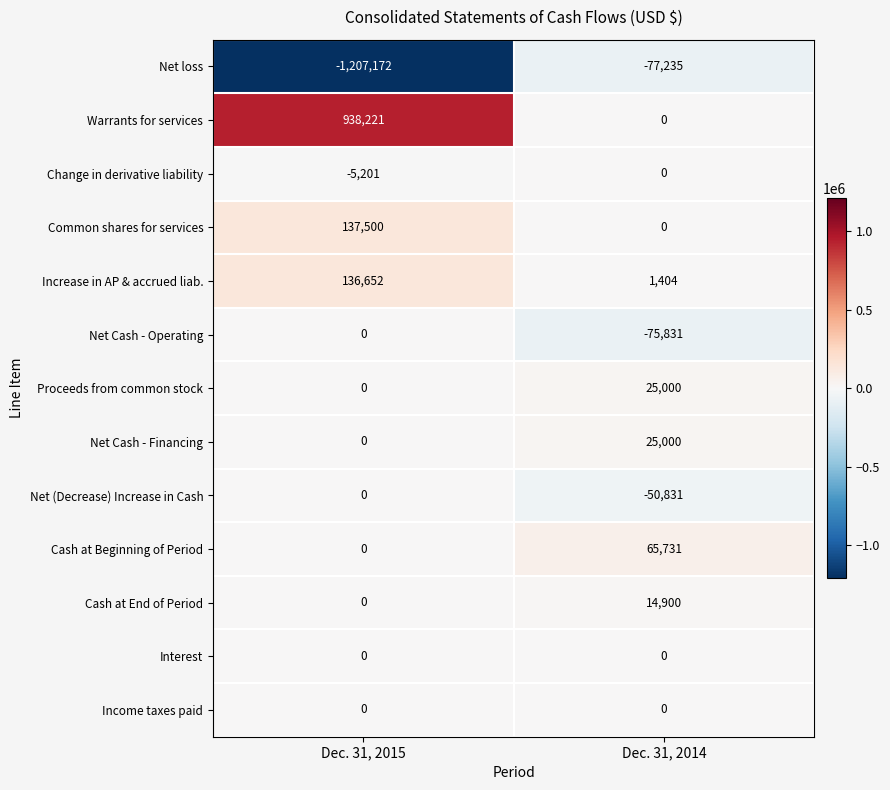

The value of Net loss at Dec. 31, 2014 is -77235. True or false?

True